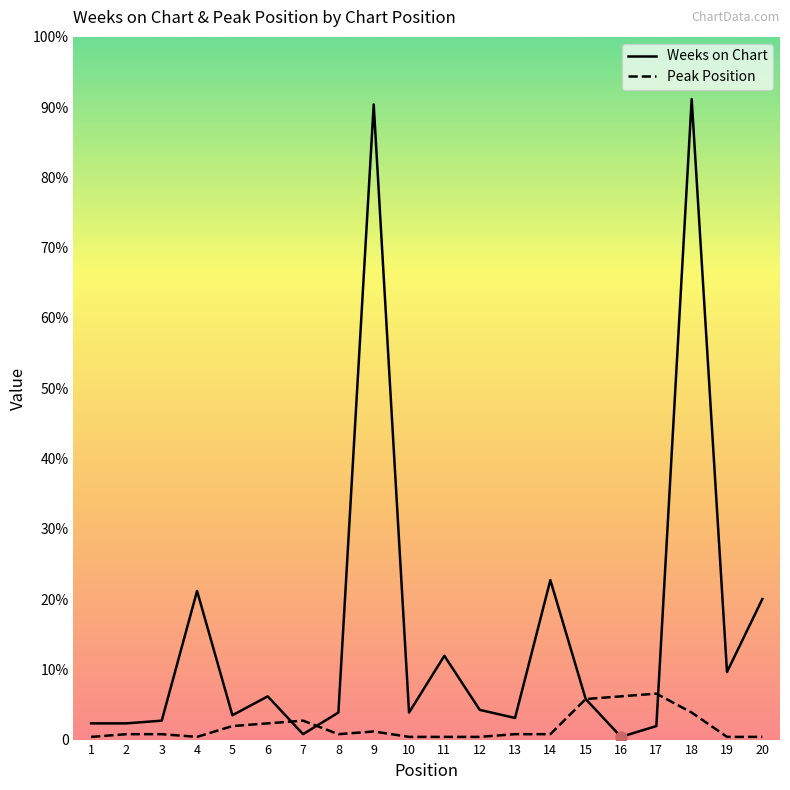

List the series in order of their peak value, lowest first.

Peak Position, Weeks on Chart